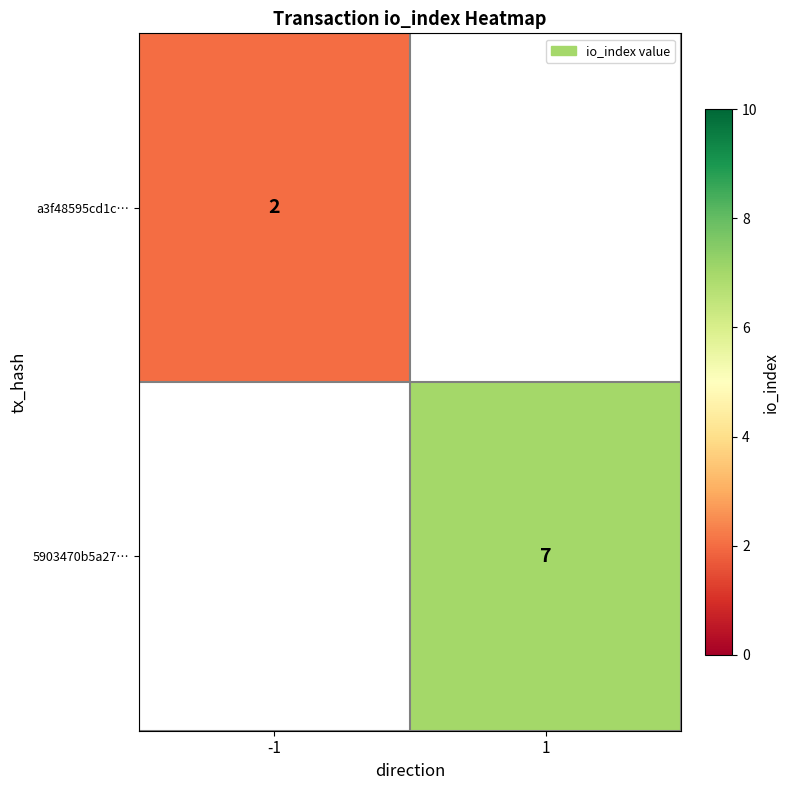

Is it true that a3f48595cd1c… equals 3 at -1?

False